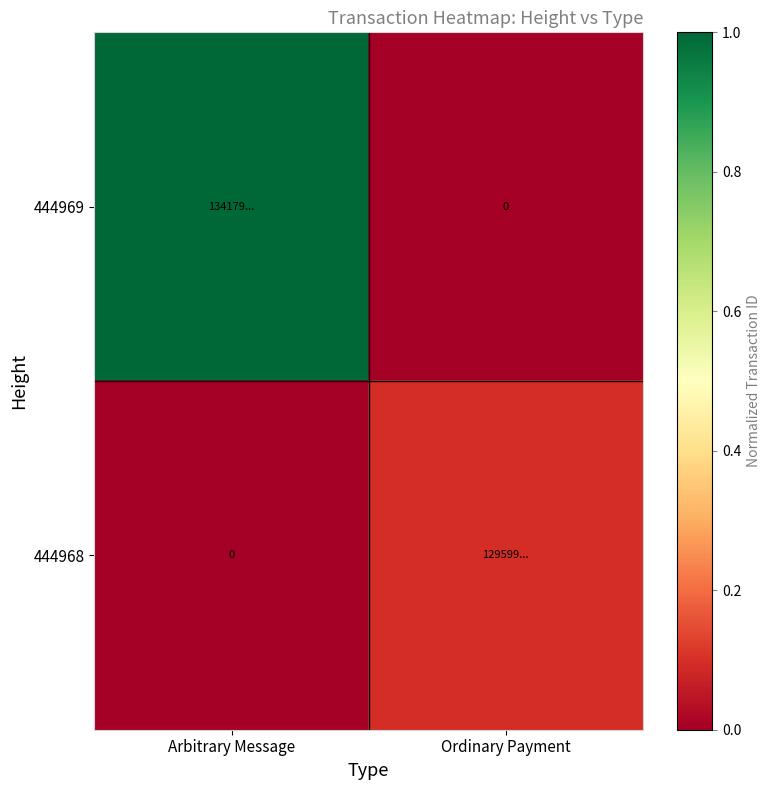

What is the total value across all series at Arbitrary Message?

1.0